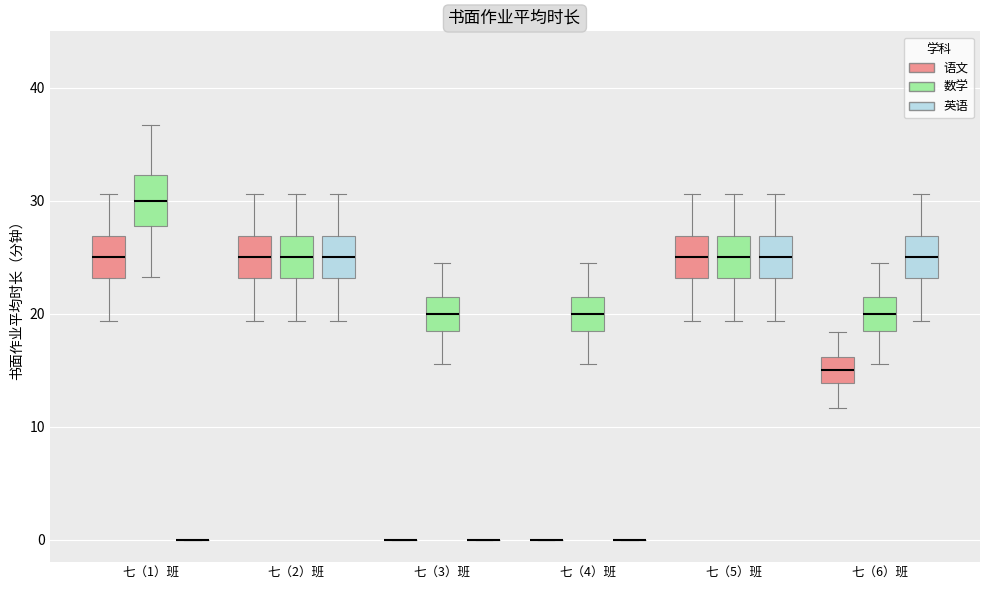

Where does the median line of the box for 七（2）班 (英语) sit on the y-axis? The values are not printed on the chart, so give them approximately, as read against the axis.

25